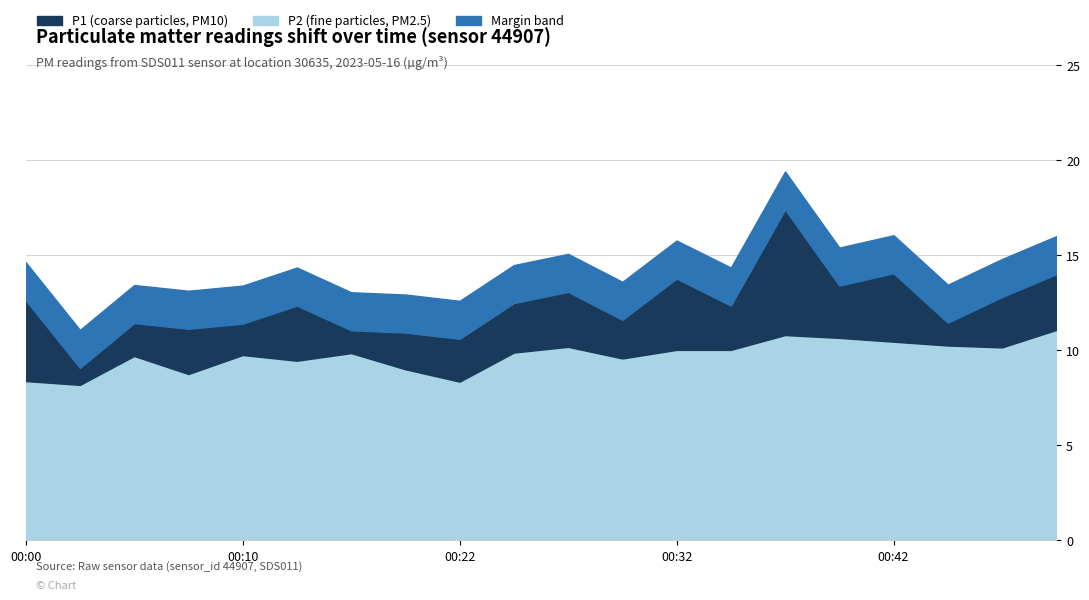

True or false: P1 and P2 intersect in this chart.

False